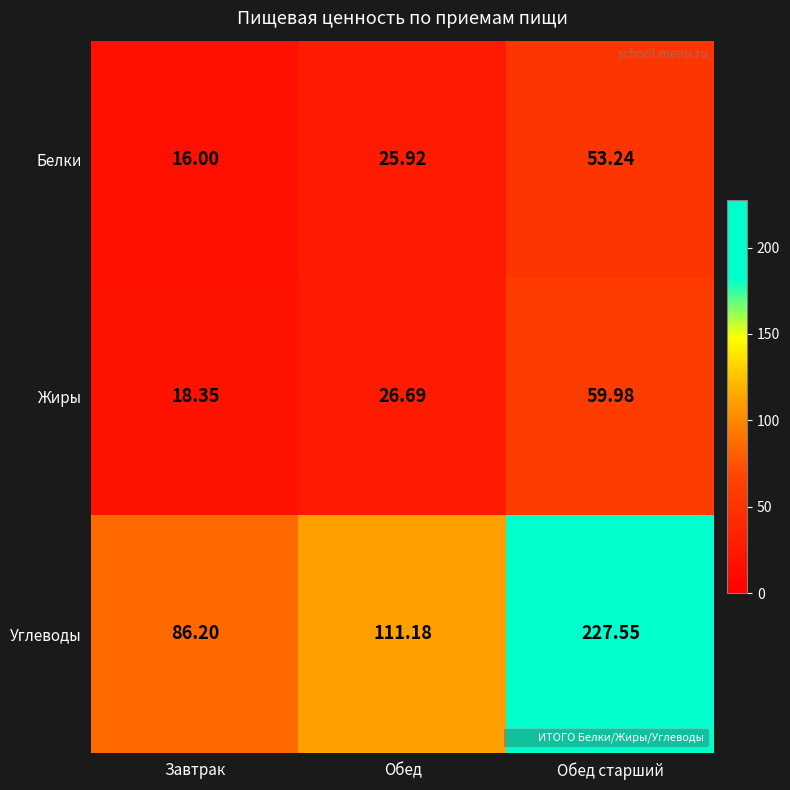

Which label corresponds to the smallest value in the chart?

Завтрак